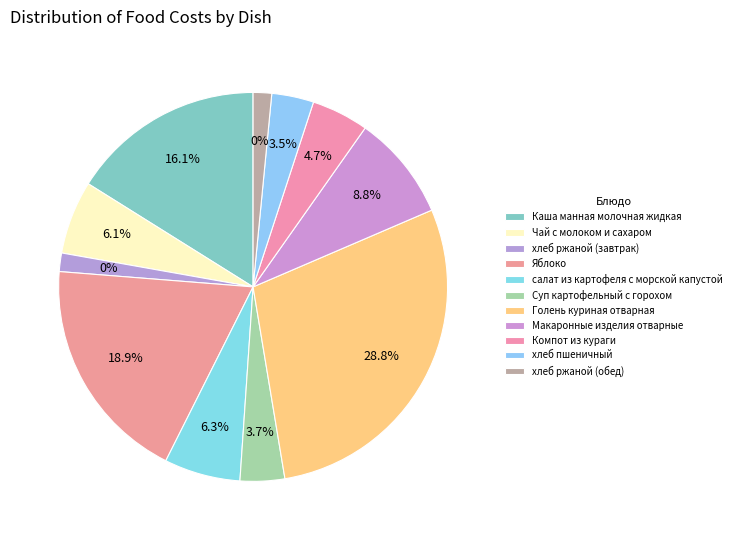

Approximately how many times larger is the value at салат из картофеля с морской капустой compared to хлеб ржаной (завтрак)?

4.1